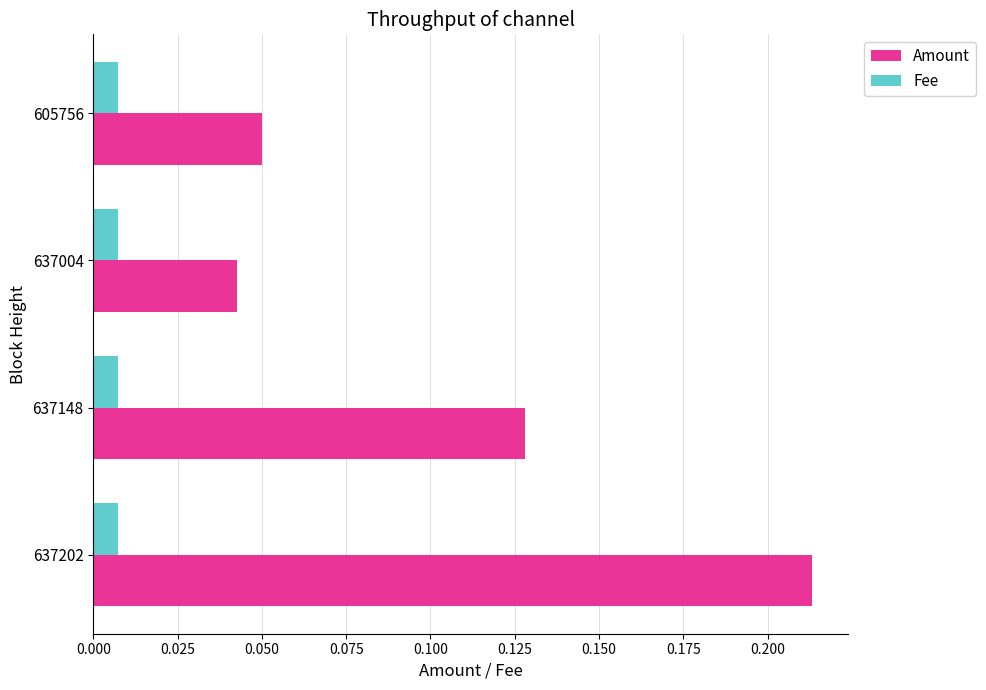

What is the sum of the Amount values at 637202 and 637148?

0.3